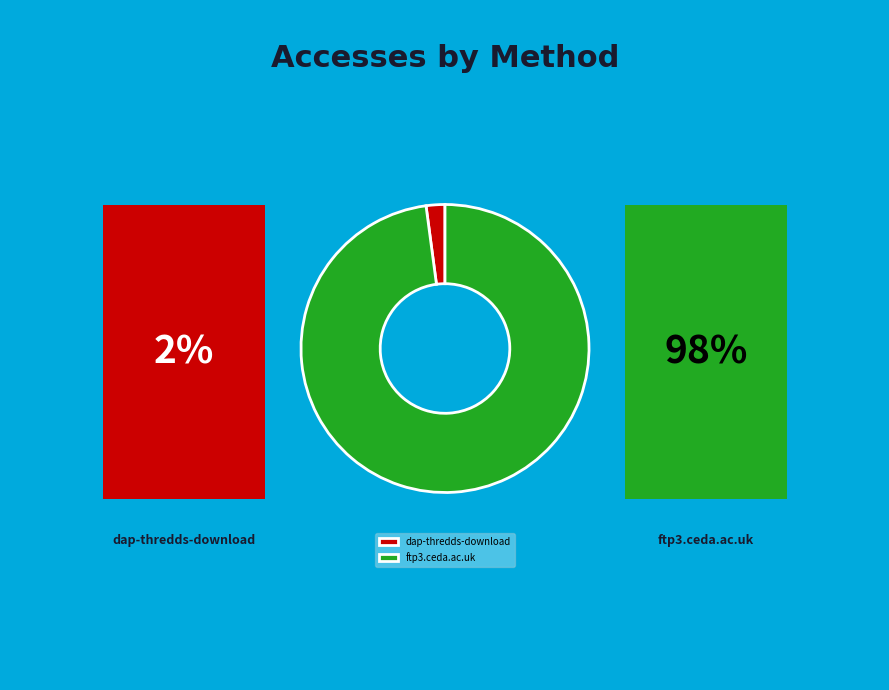

What is the largest slice in the pie chart?

ftp3.ceda.ac.uk